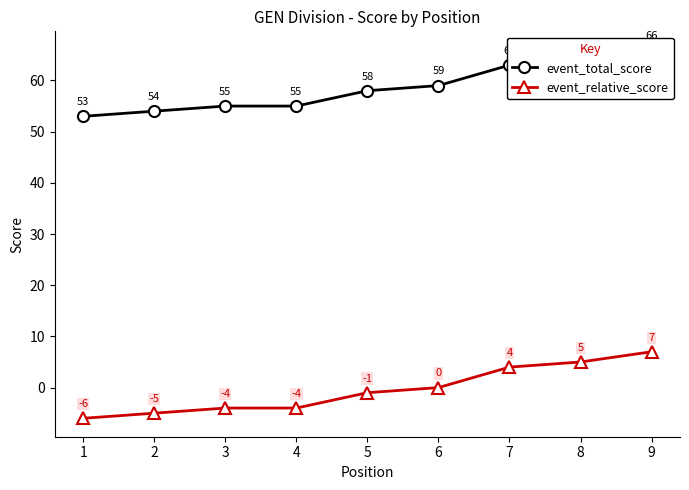

True or false: event_total_score has a value of 96 at 8.

False